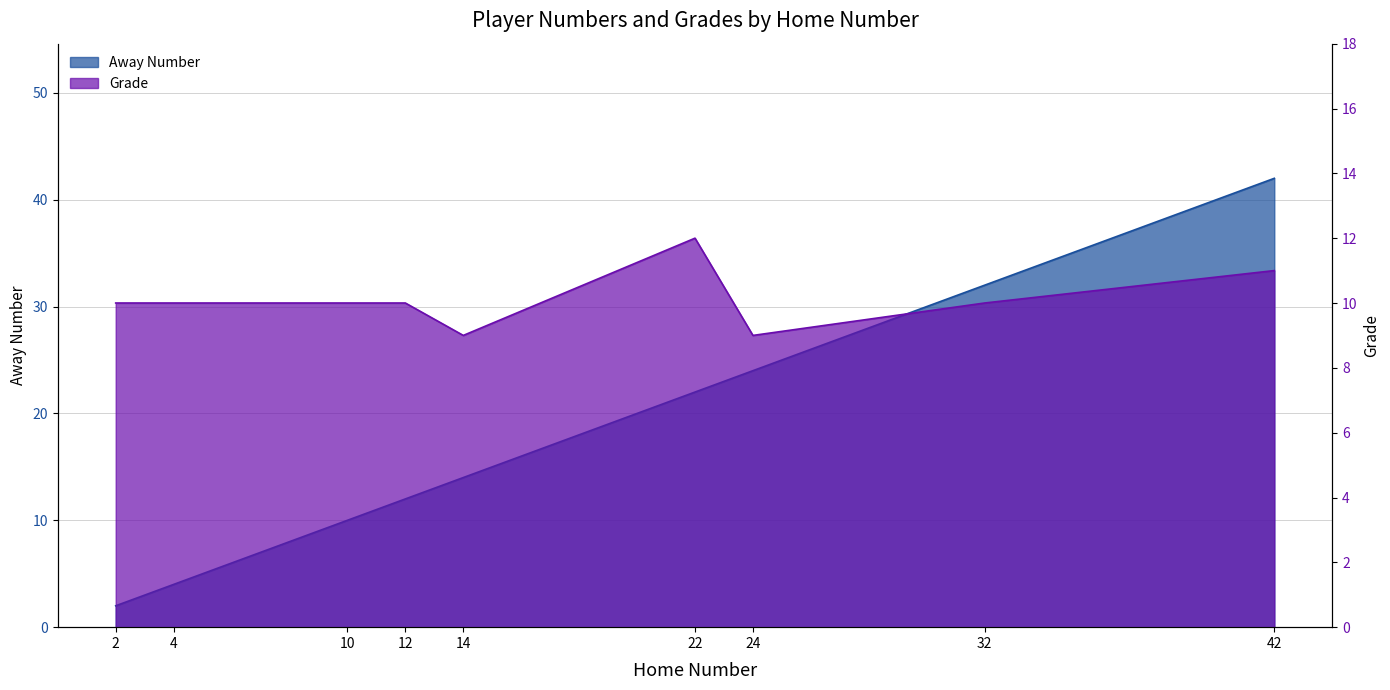

The Away Number series shows 32 at 32. True or false?

True